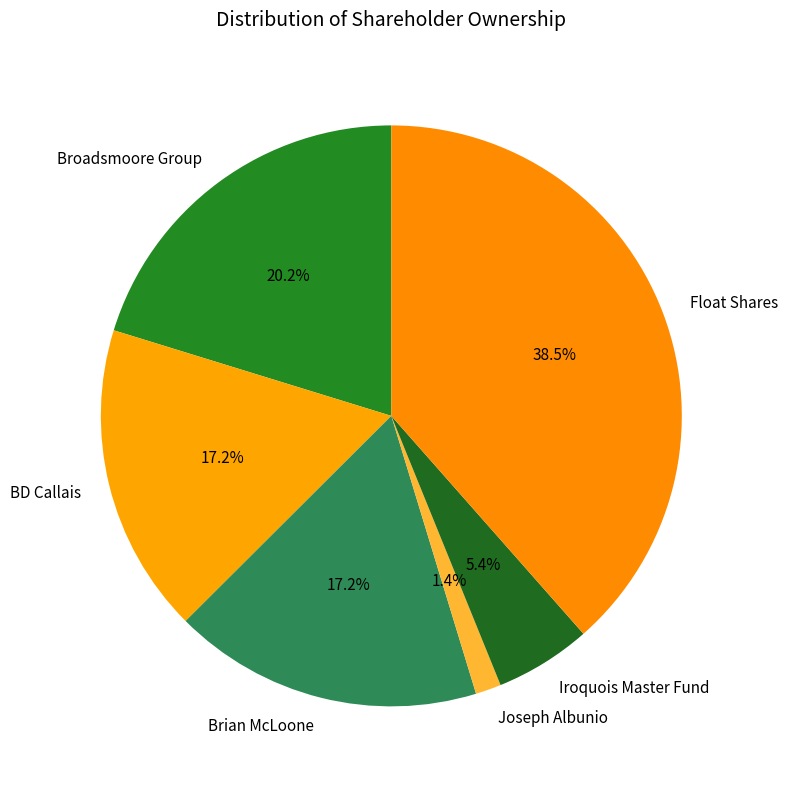

Count the number of slices in the pie.

6